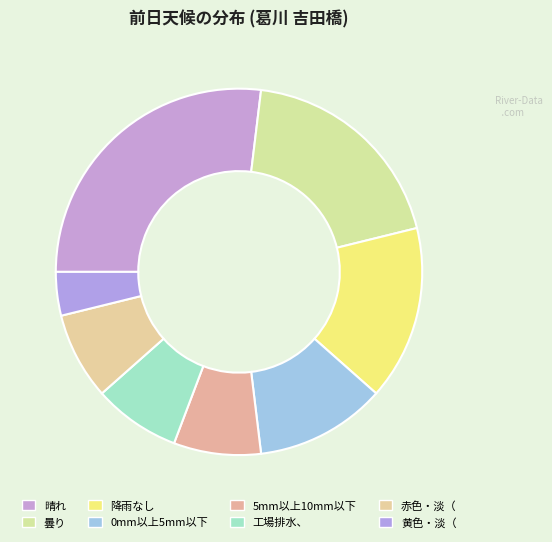

How many slices are in this pie chart?

8